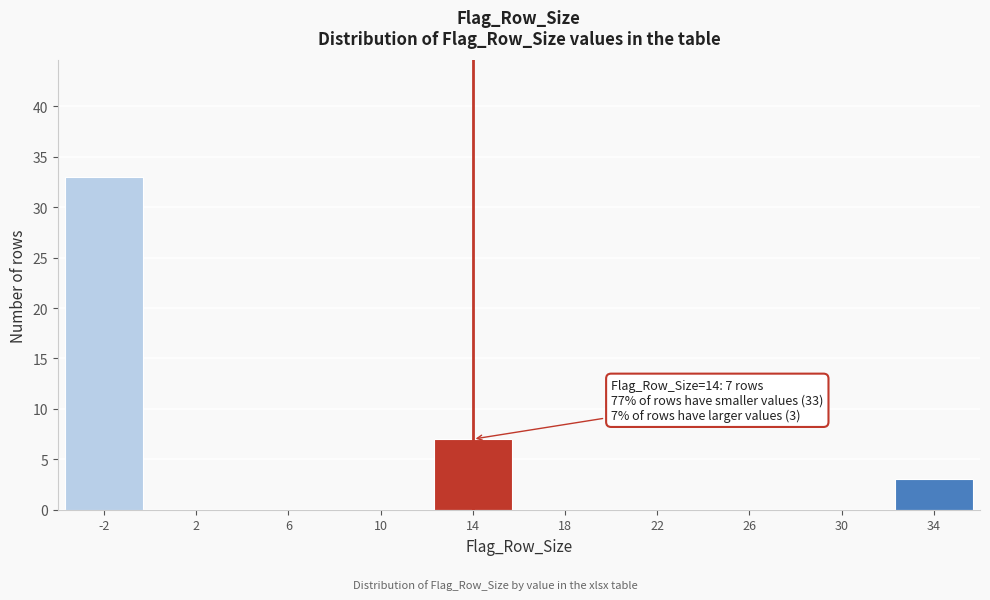

Reading left to right, list all the values displayed in this chart.

-2=33	2=0	6=0	10=0	14=7	18=0	22=0	26=0	30=0	34=3